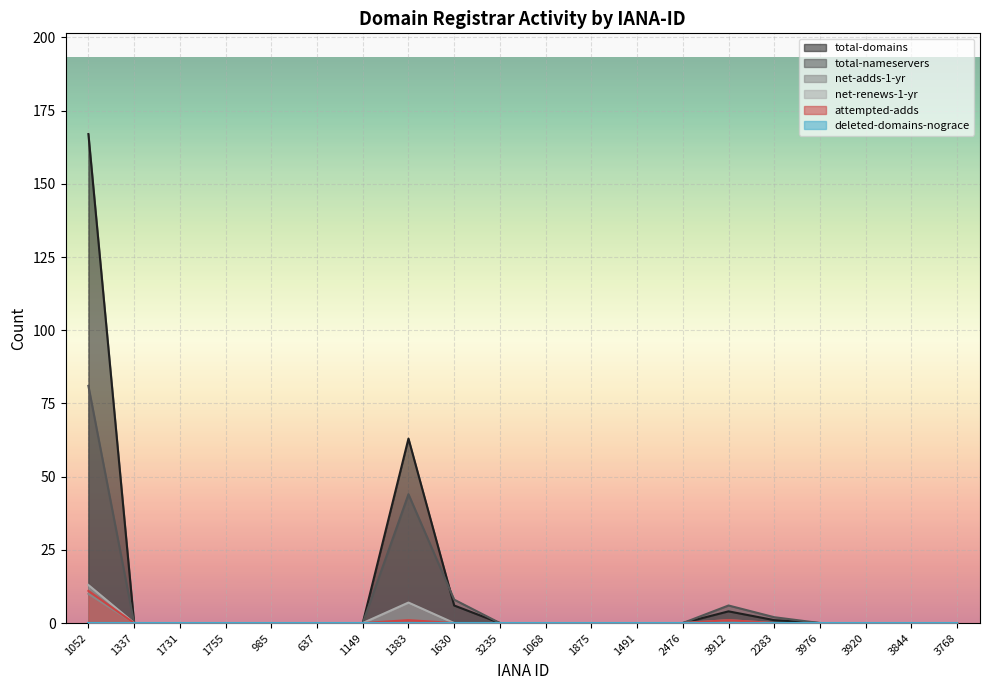

Is it true that total-domains equals 116 at 3844?

False